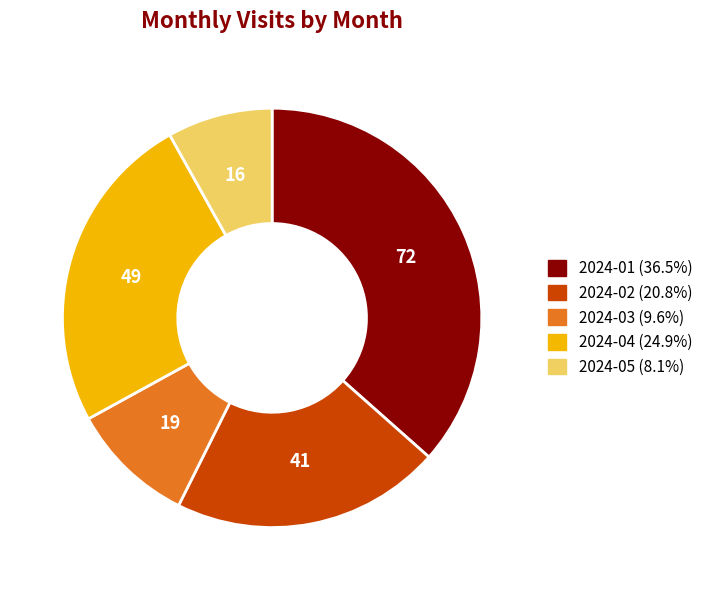

Which category has the smallest portion of the pie?

2024-05